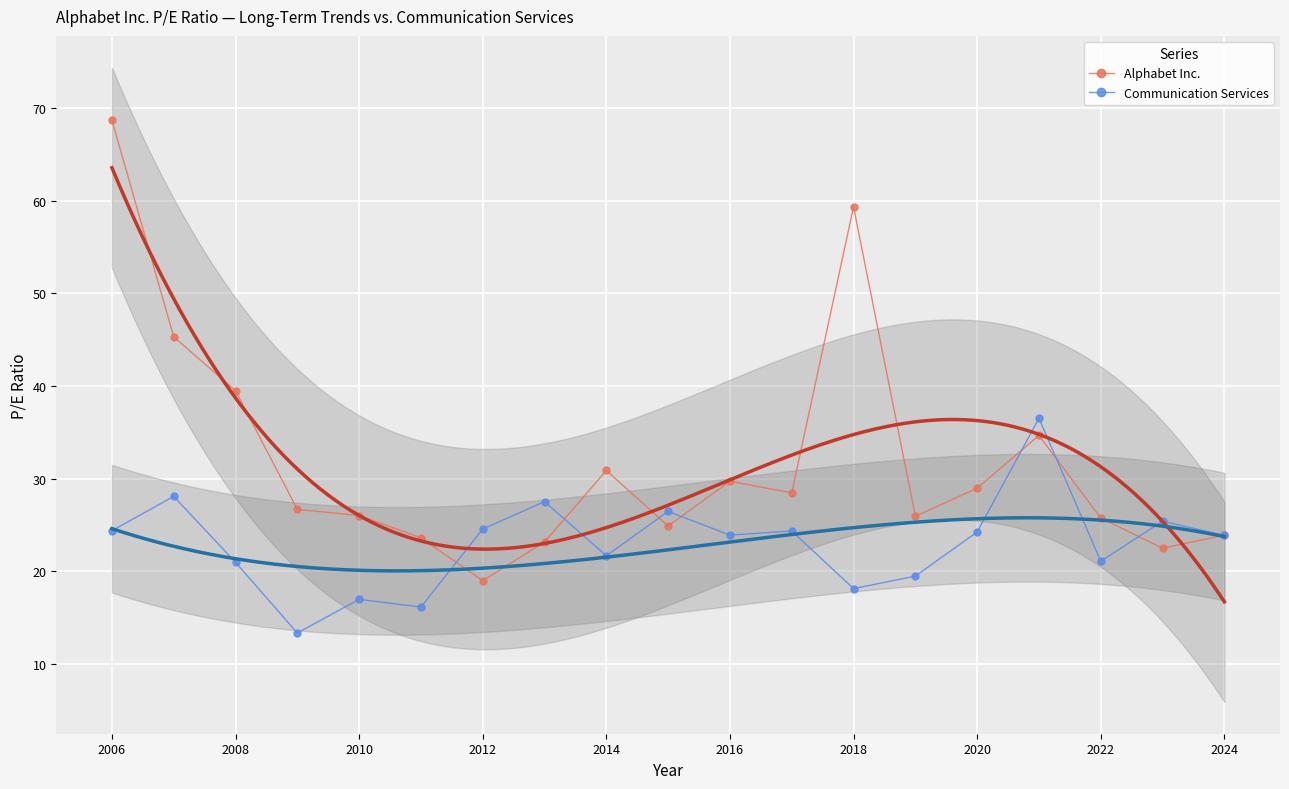

Which category has the lowest value in the Alphabet Inc. series?

2012